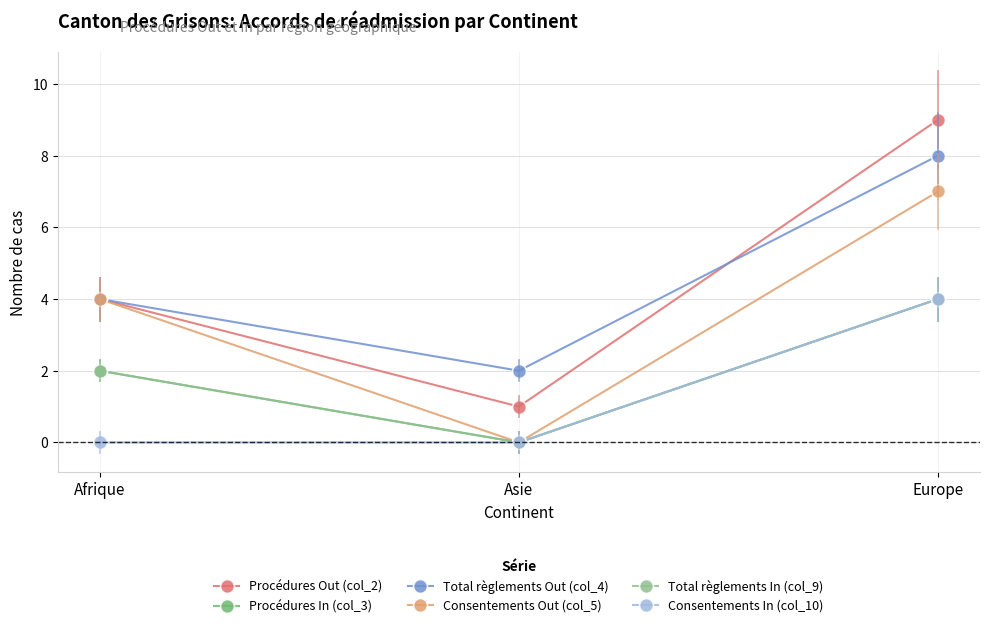

Reading left to right, extract all data points from this chart.

Procédures Out (col_2): Afrique=4	Asie=1	Europe=9
Procédures In (col_3): Afrique=2	Asie=0	Europe=4
Total règlements Out (col_4): Afrique=4	Asie=2	Europe=8
Consentements Out (col_5): Afrique=4	Asie=0	Europe=7
Total règlements In (col_9): Afrique=2	Asie=0	Europe=4
Consentements In (col_10): Afrique=0	Asie=0	Europe=4